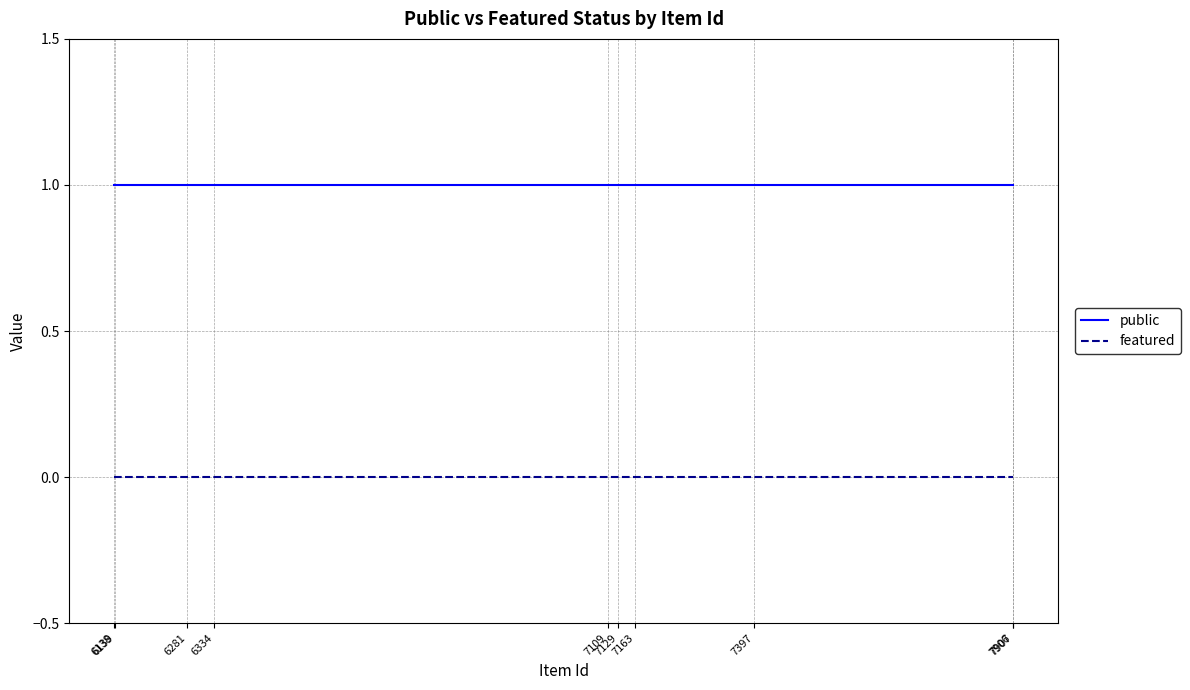

What is the sum of all public values?

10